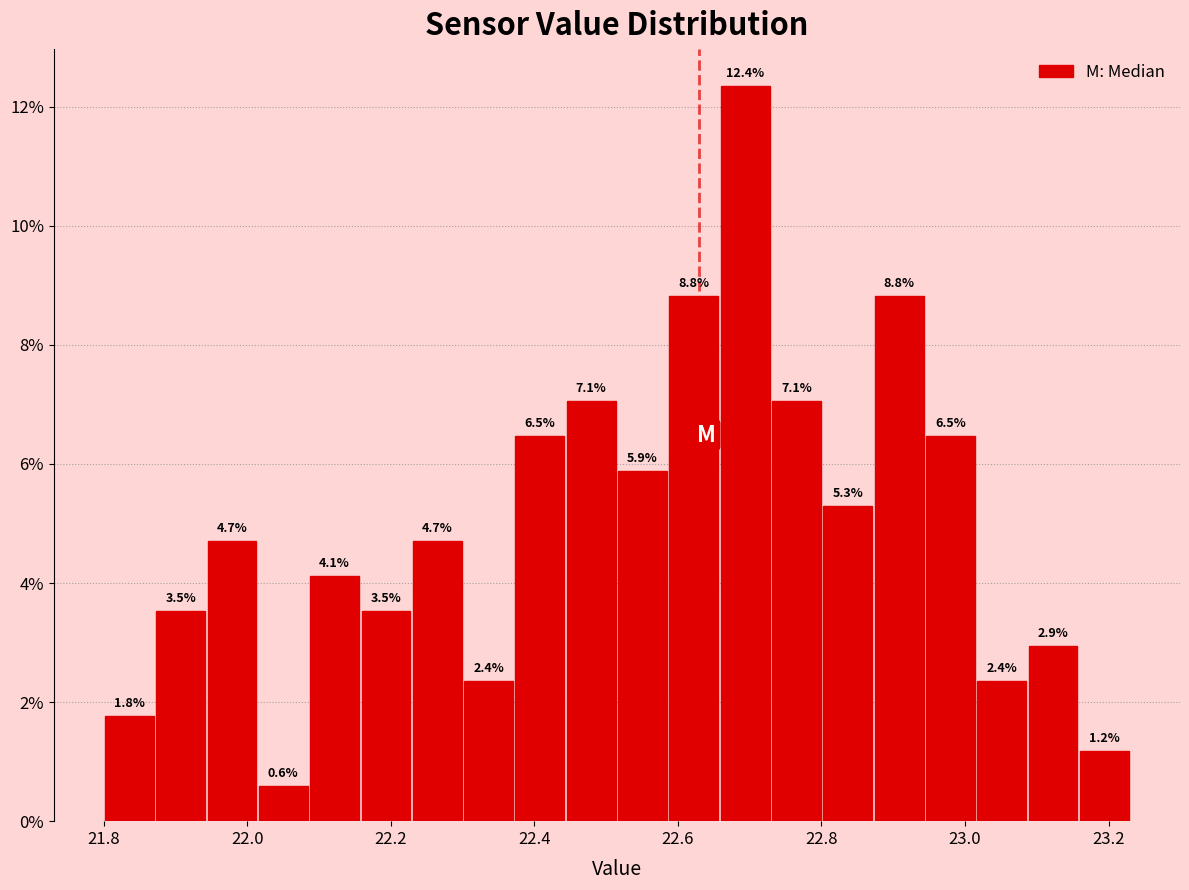

Around what value on the x-axis is the tallest bar? Give the approximate position of its centre, as read against the axis.

22.70